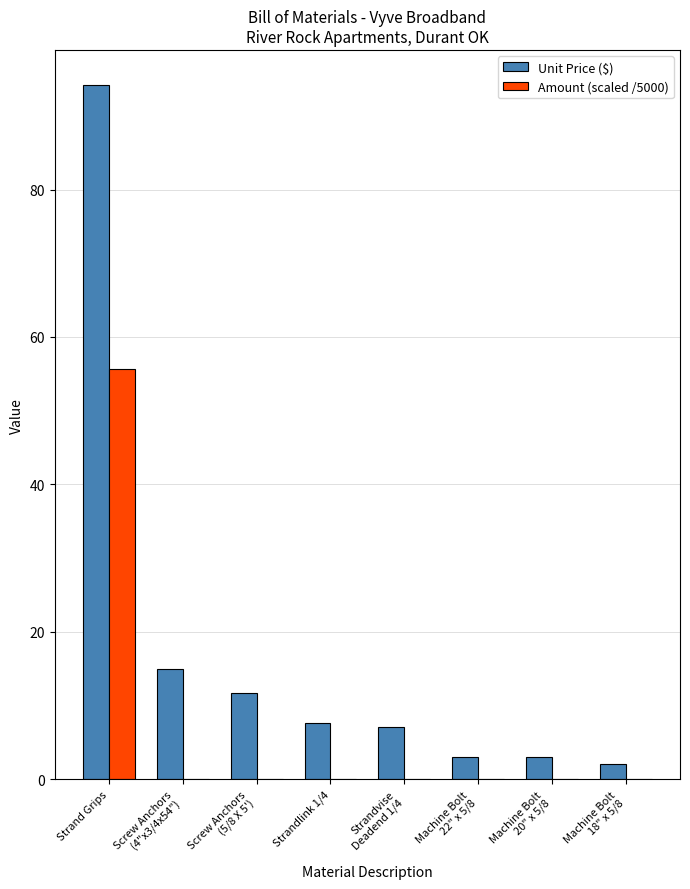

At which label does Unit Price ($) reach its peak?

Strand Grips